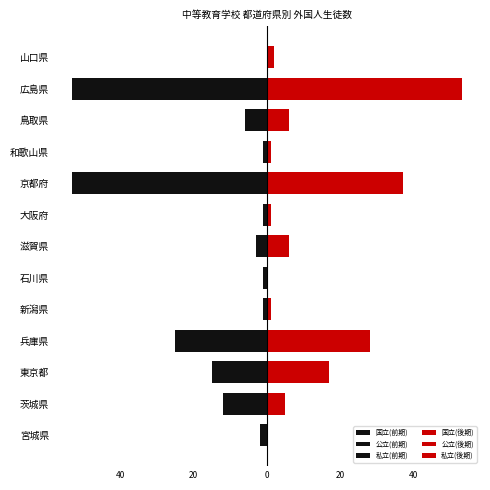

At how many categories does at least one series exceed -41?

13